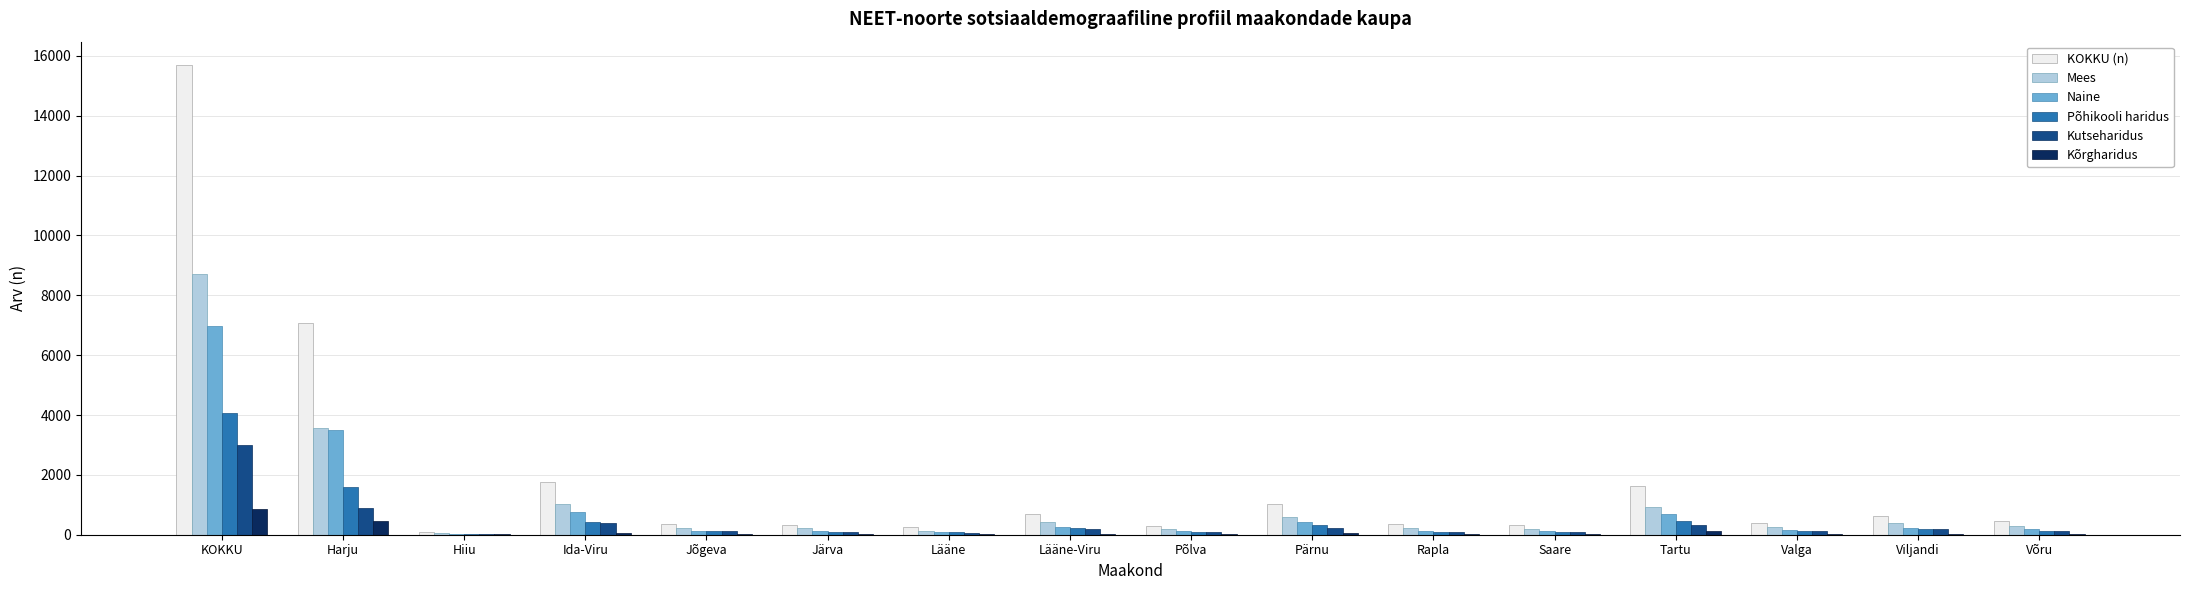

Is the value of KOKKU (n) at Hiiu greater than the value of Mees at Jõgeva?

No